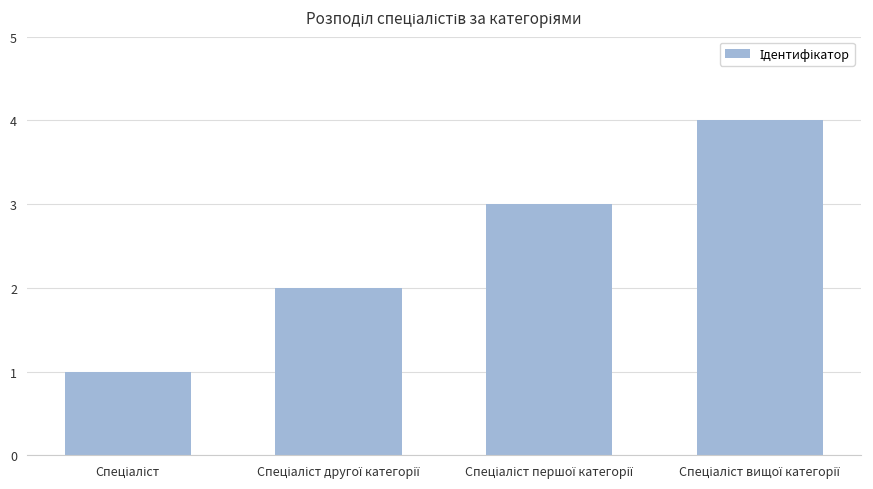

What is the greatest value displayed?

4